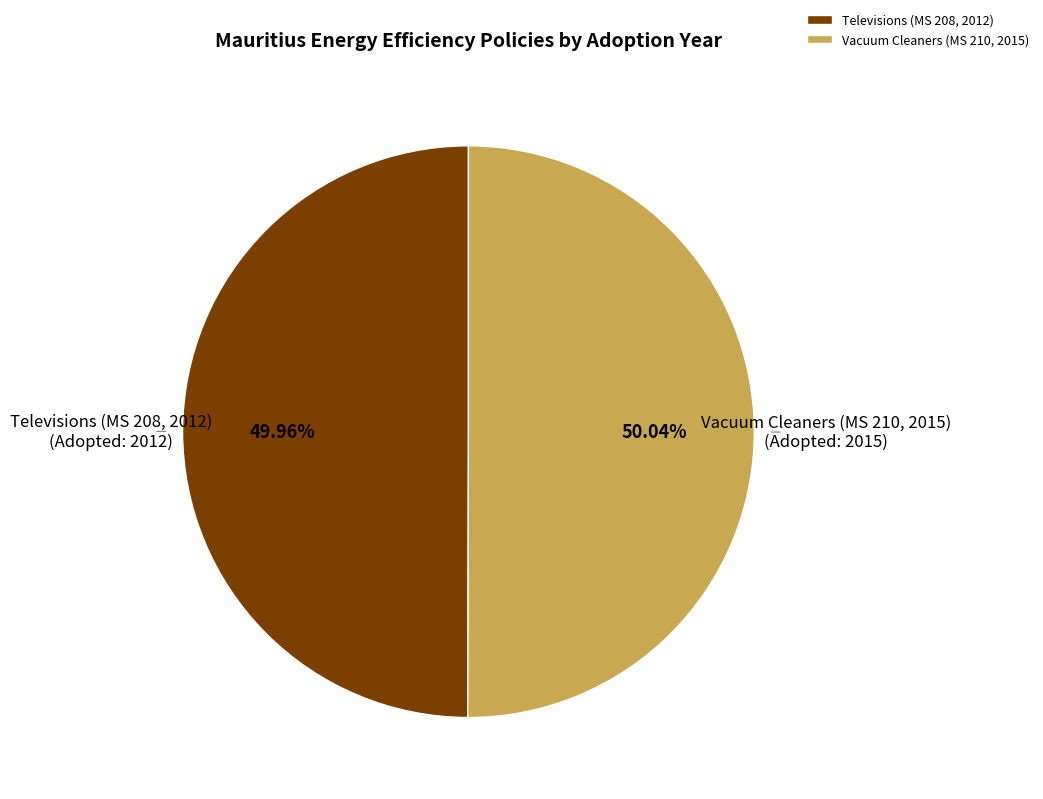

How many slices are in this pie chart?

2